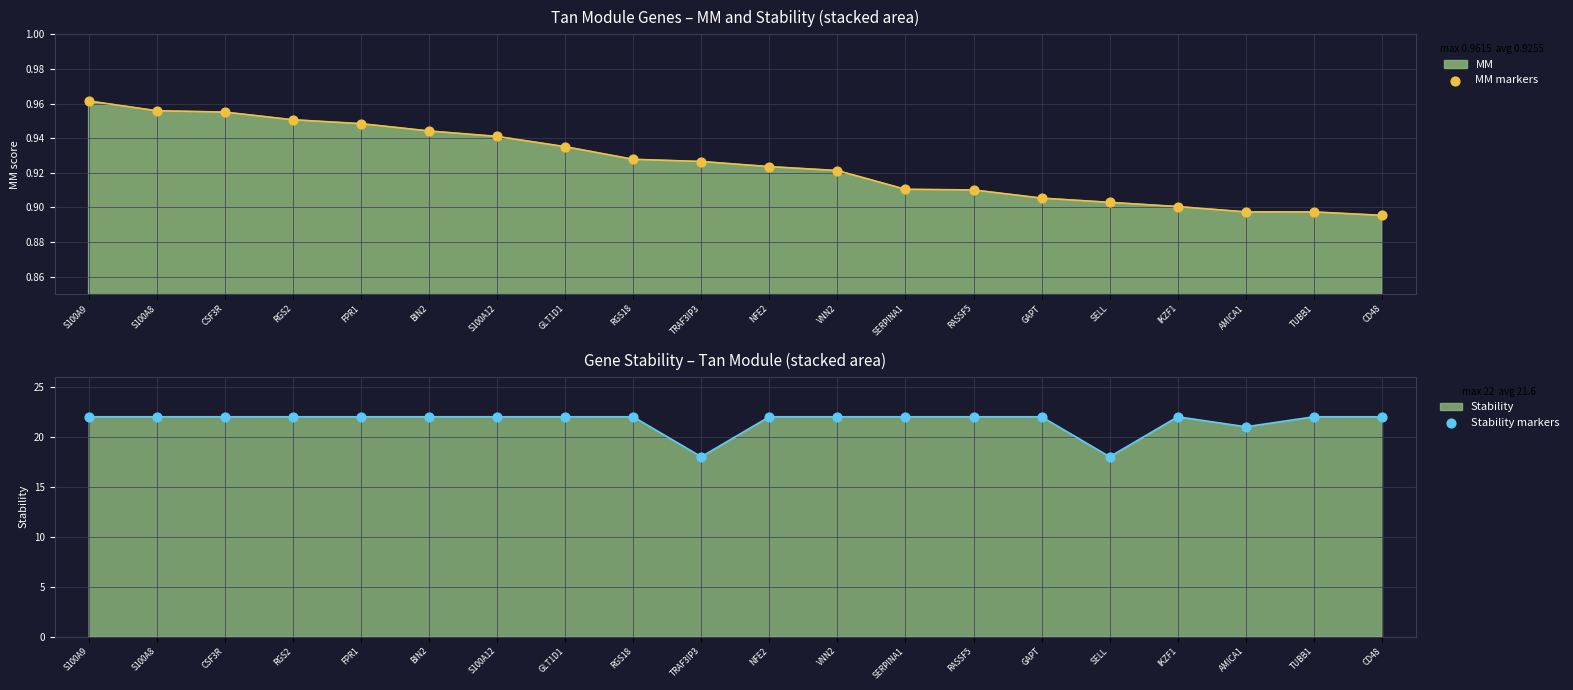

Which series has the largest total across all categories?

Stability markers